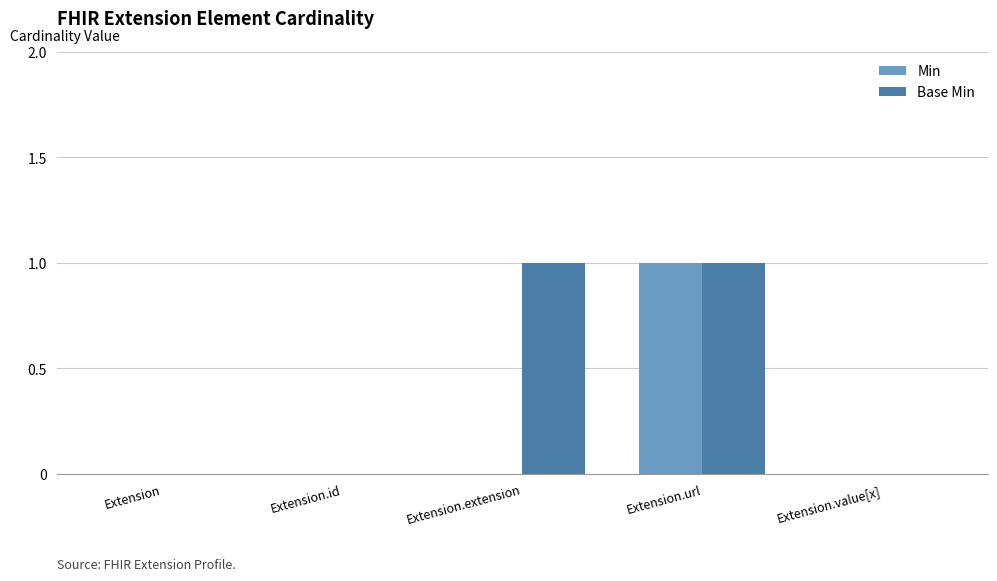

True or false: Base Min has a value of 0 at Extension.id.

True